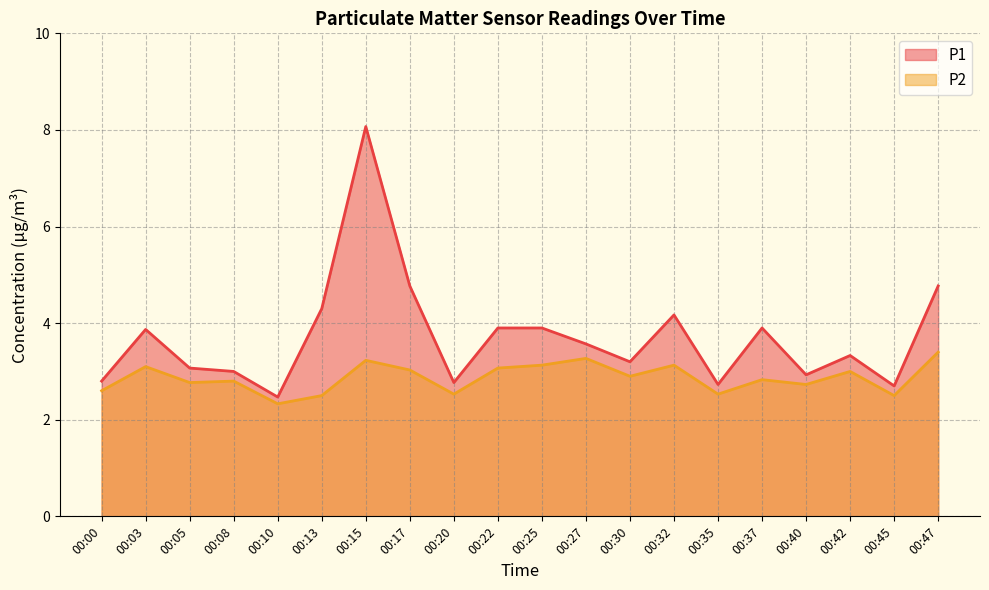

At which label does P1 first exceed 3?

00:03